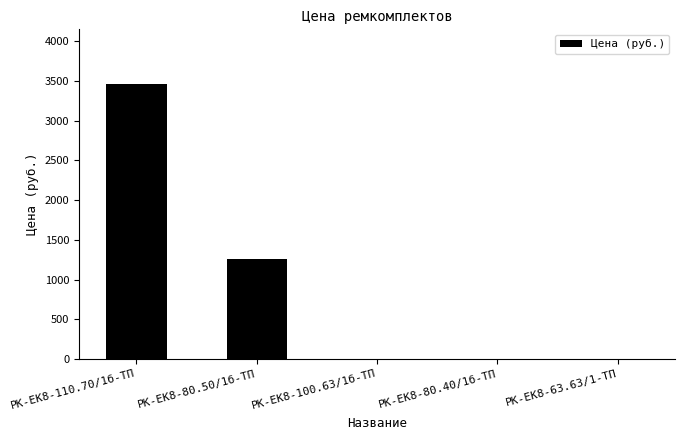

How many categories are shown in the chart?

5